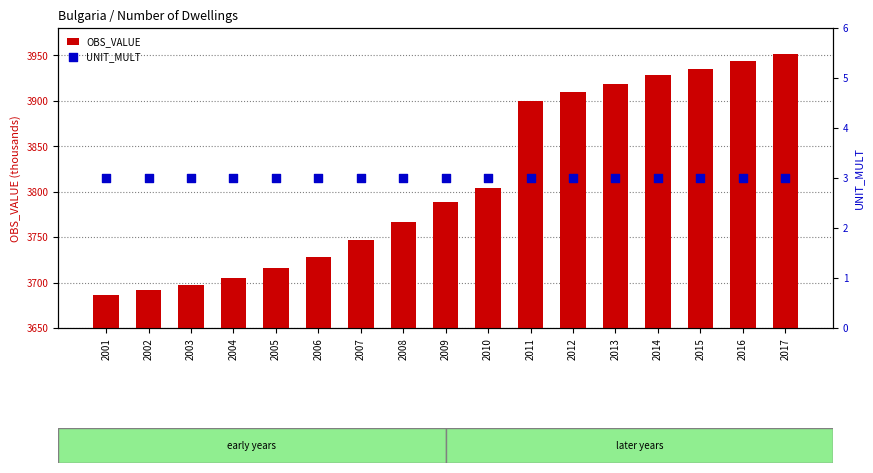

At which category is the sum across all series the highest?

2017